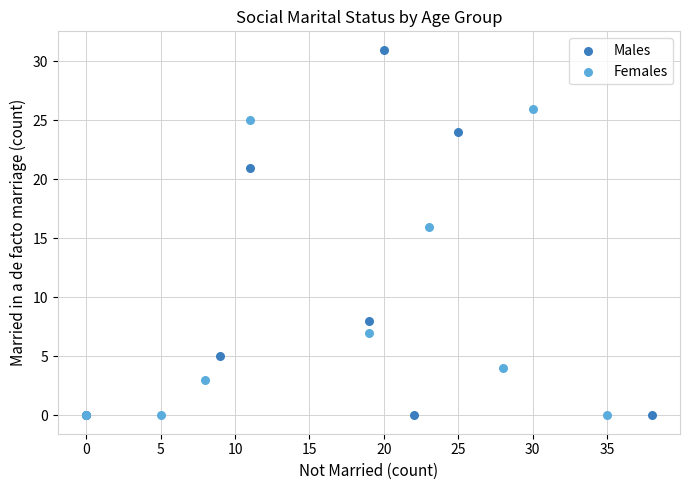

Which series has the largest Y range (max minus min)?

Males